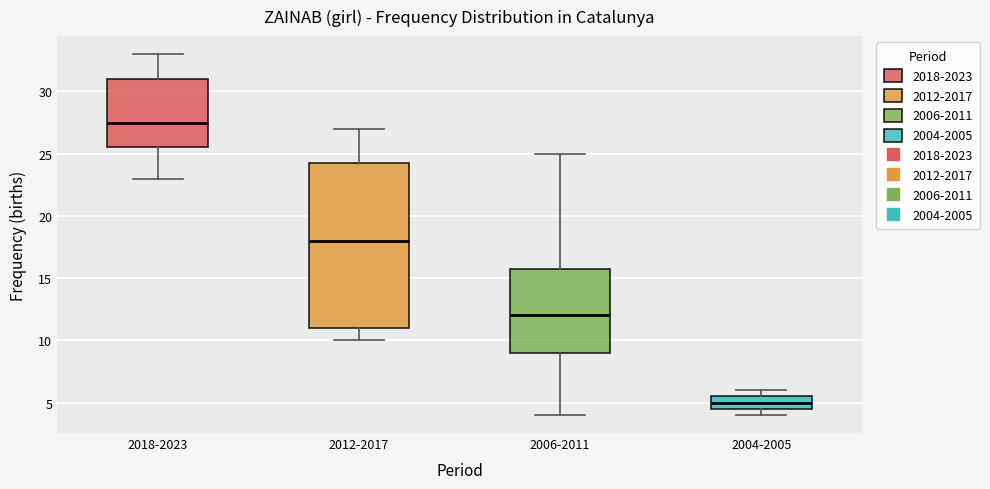

Comparing the boxes themselves (not the whiskers), which one is the tallest?

2012-2017